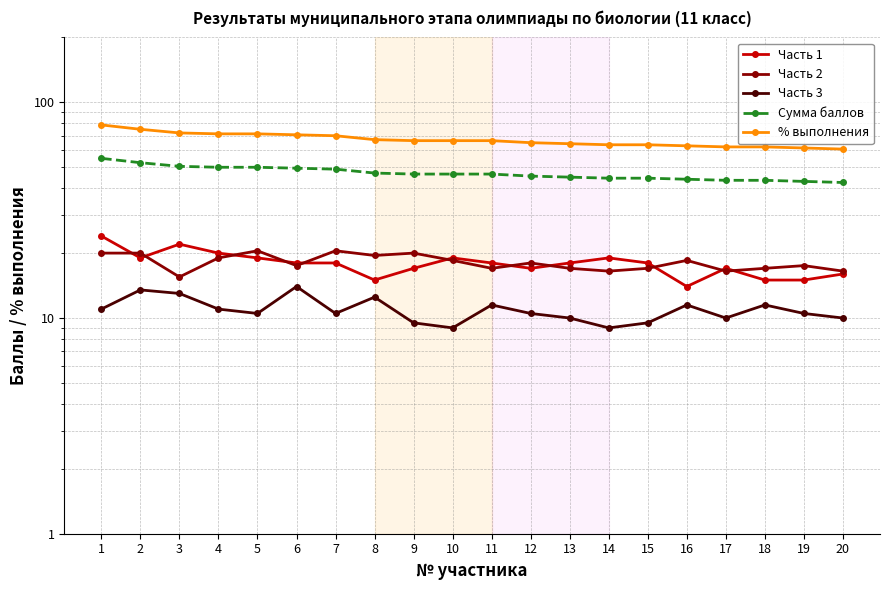

Is the value of Часть 1 at 9 greater than the value of Часть 2 at 12?

No